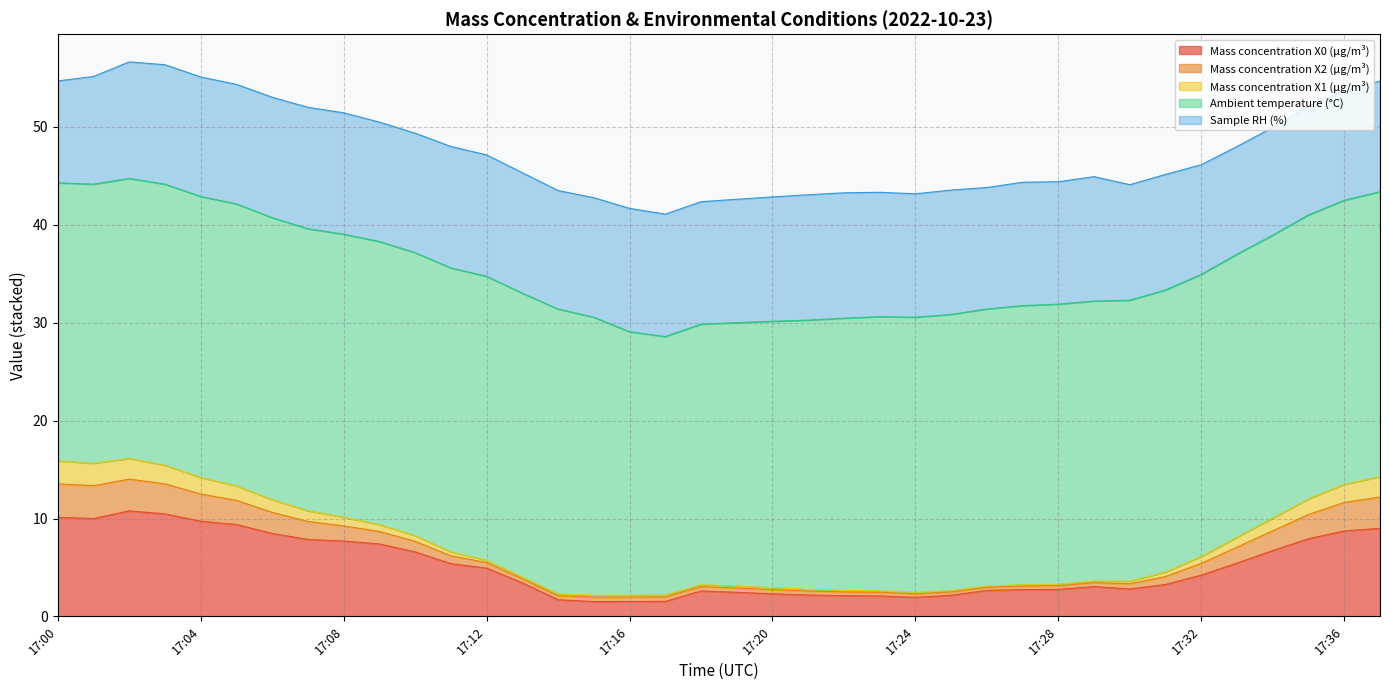

At which label does Ambient temperature (°C) reach its peak?

17:14